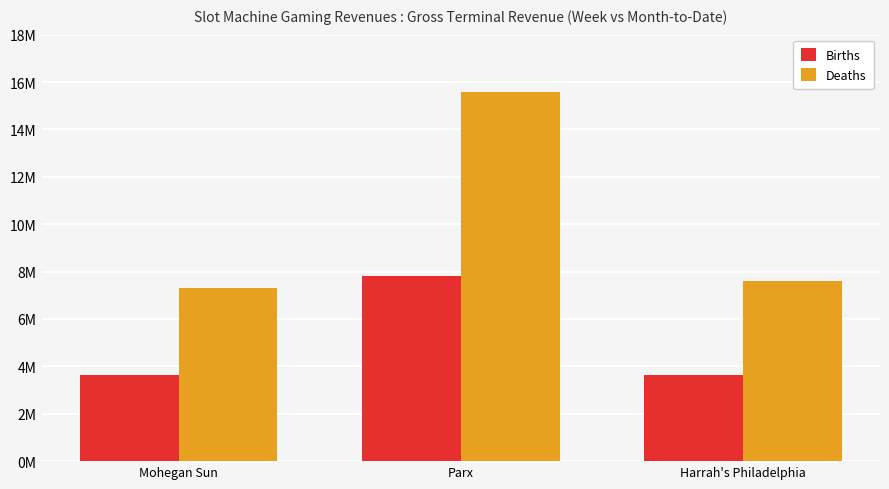

Are the bars grouped side by side (vs. stacked)?

Yes